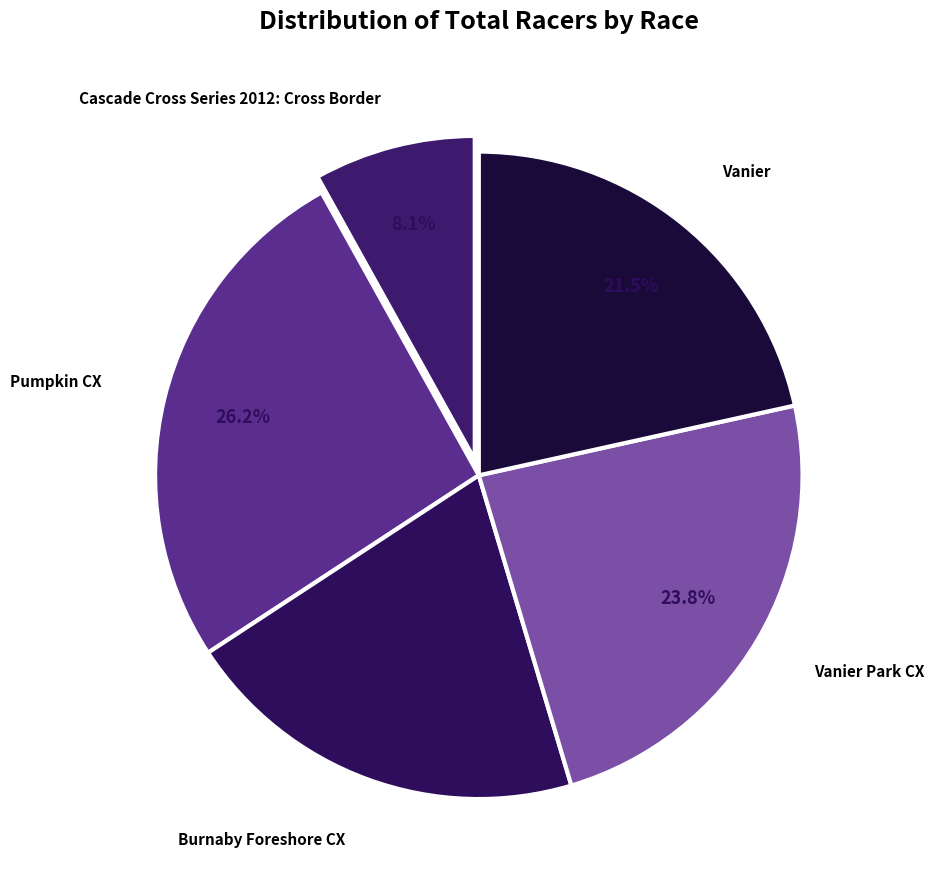

How many segments does this pie chart have?

5